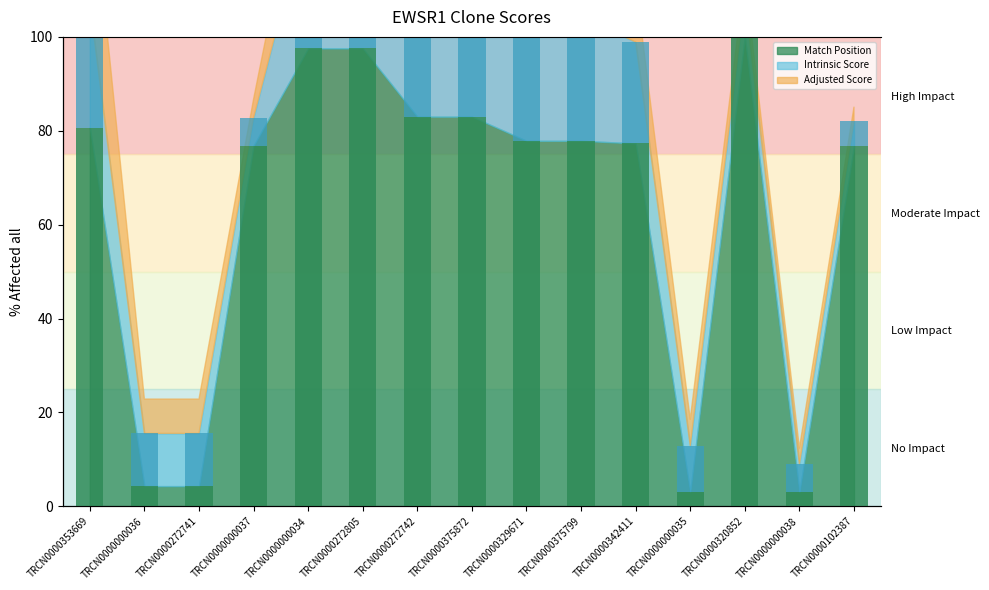

Are the bars horizontal?

No